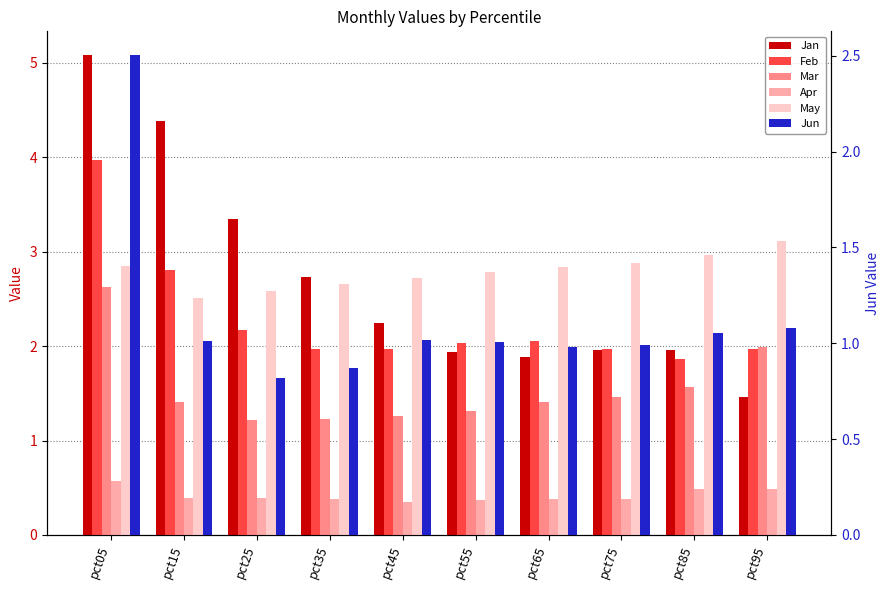

How many groups of bars are there?

10